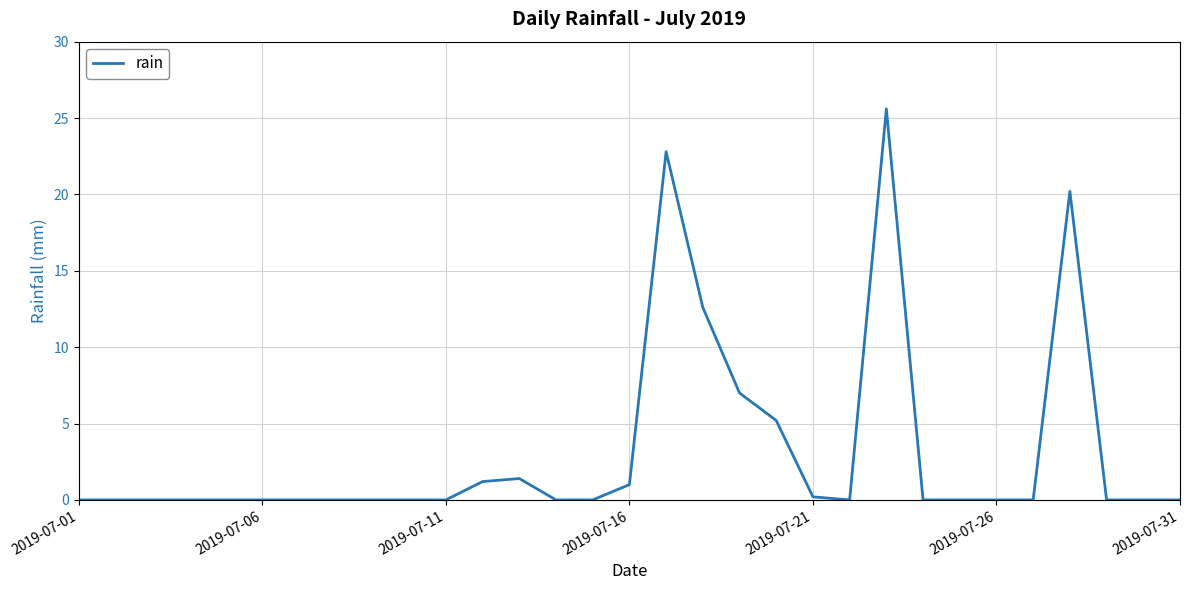

Is this an area chart (filled region under the line)?

No